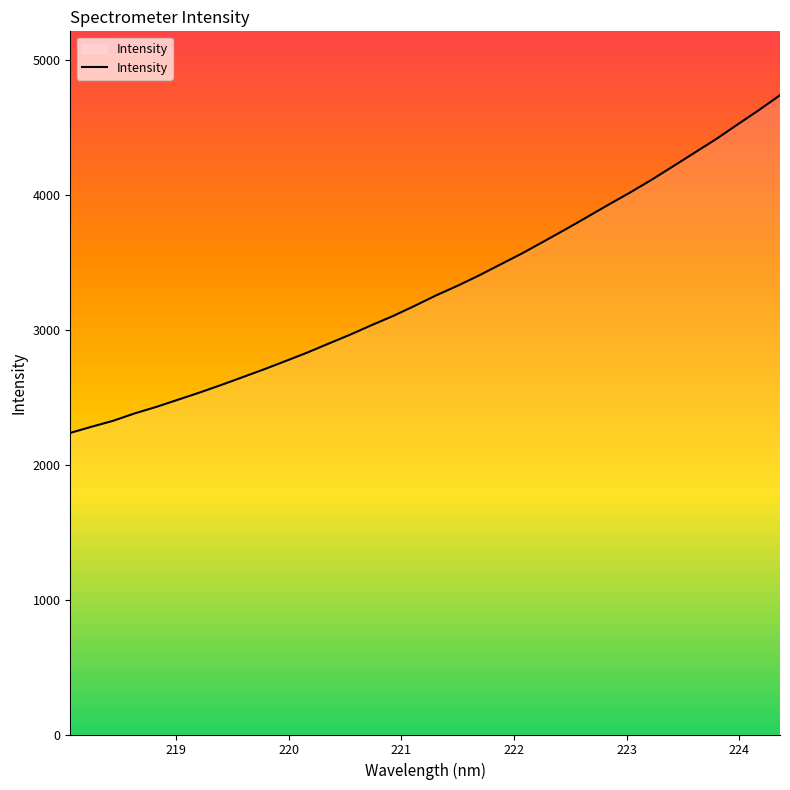

What is the difference between the maximum and minimum values?

2501.3